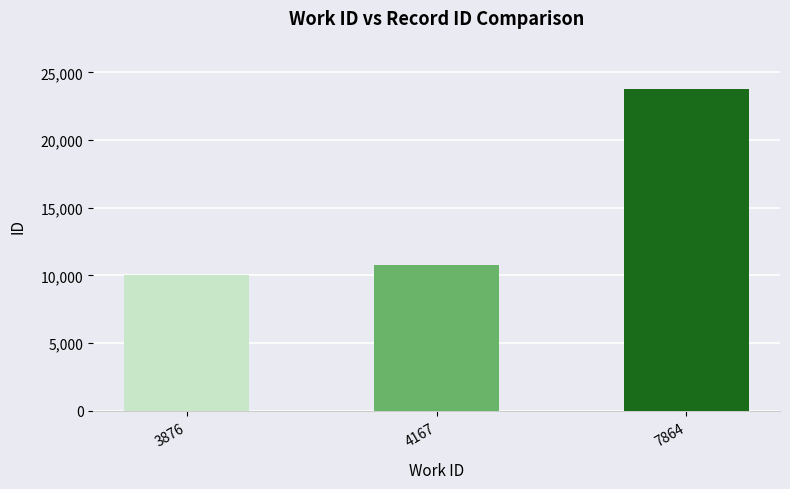

Reading left to right, list all the values displayed in this chart.

3876=10042	4167=10797	7864=23778